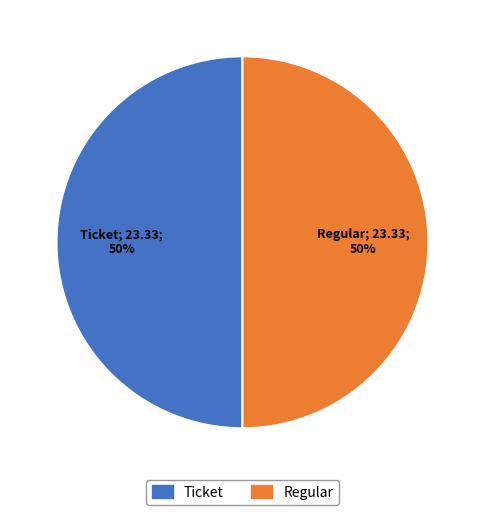

To the nearest percent, what portion does Ticket represent?

50%